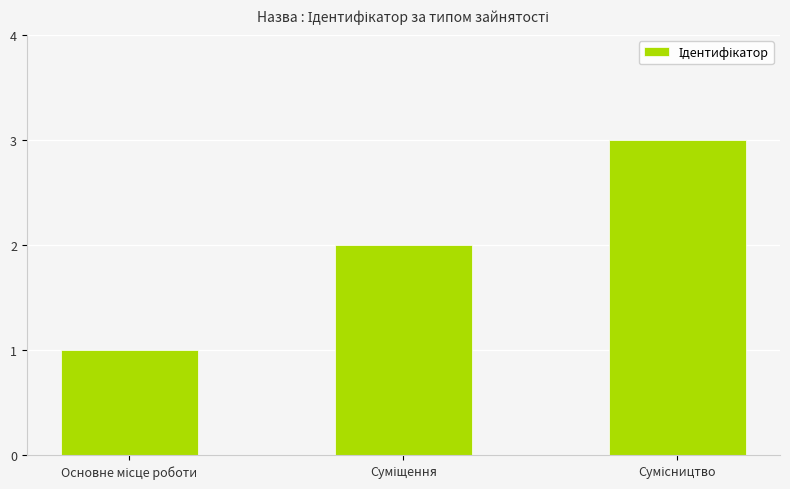

What is the sum of all values?

6